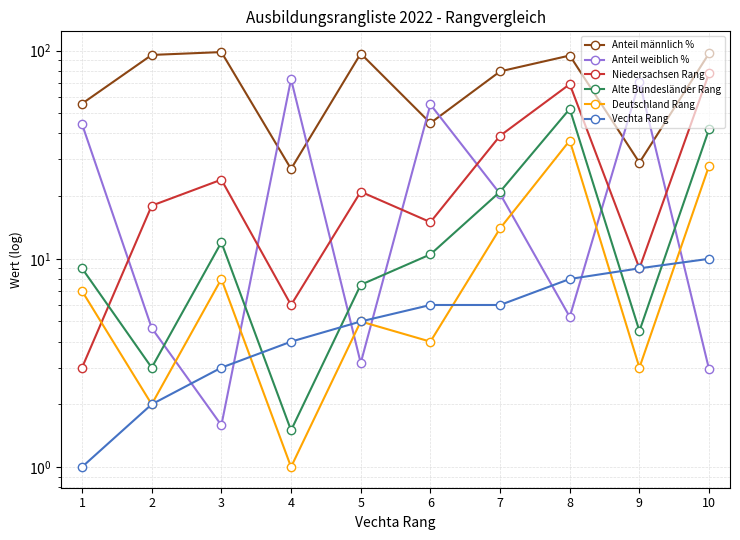

In Anteil männlich %, how many points are higher than both neighbors (excluding endpoints)?

3